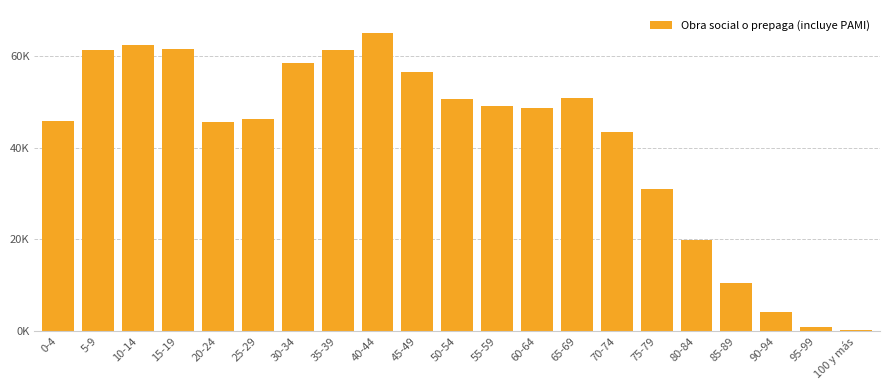

Are the bars horizontal?

No